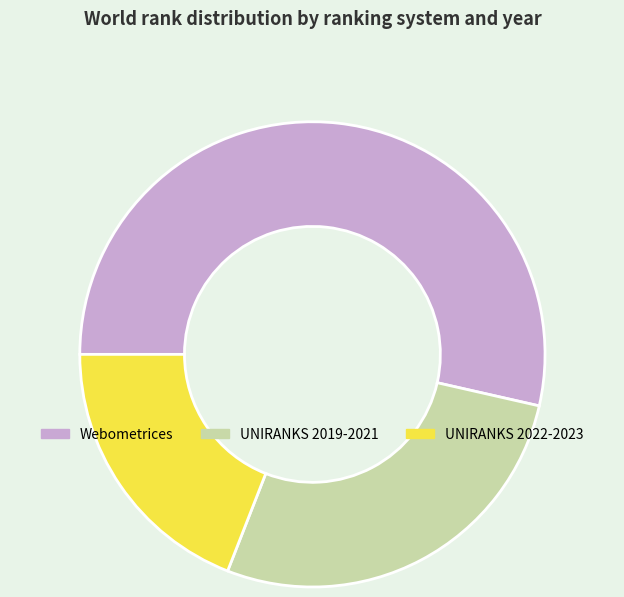

How many slices are in this pie chart?

3